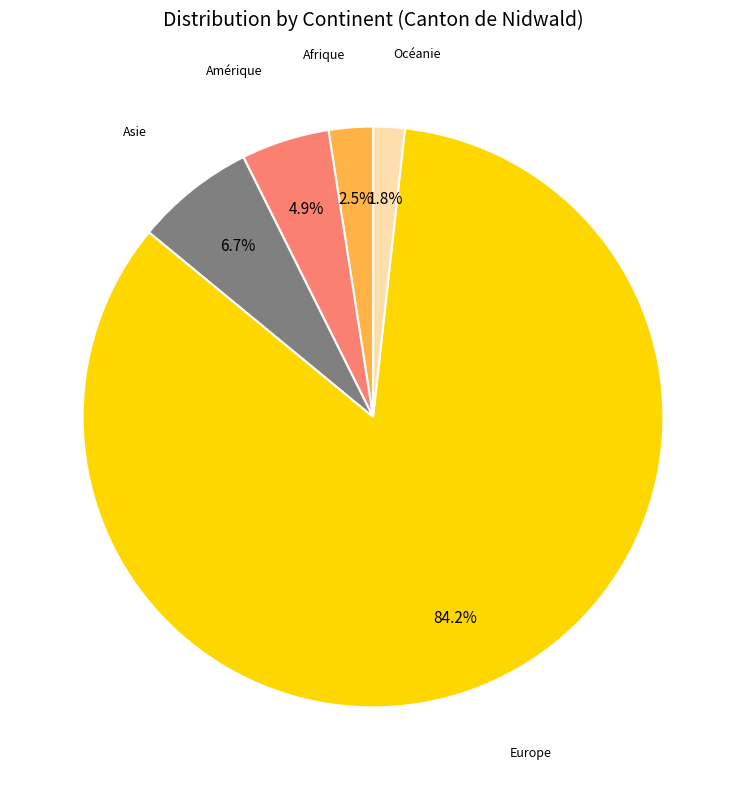

To the nearest percent, what portion does Océanie represent?

2%